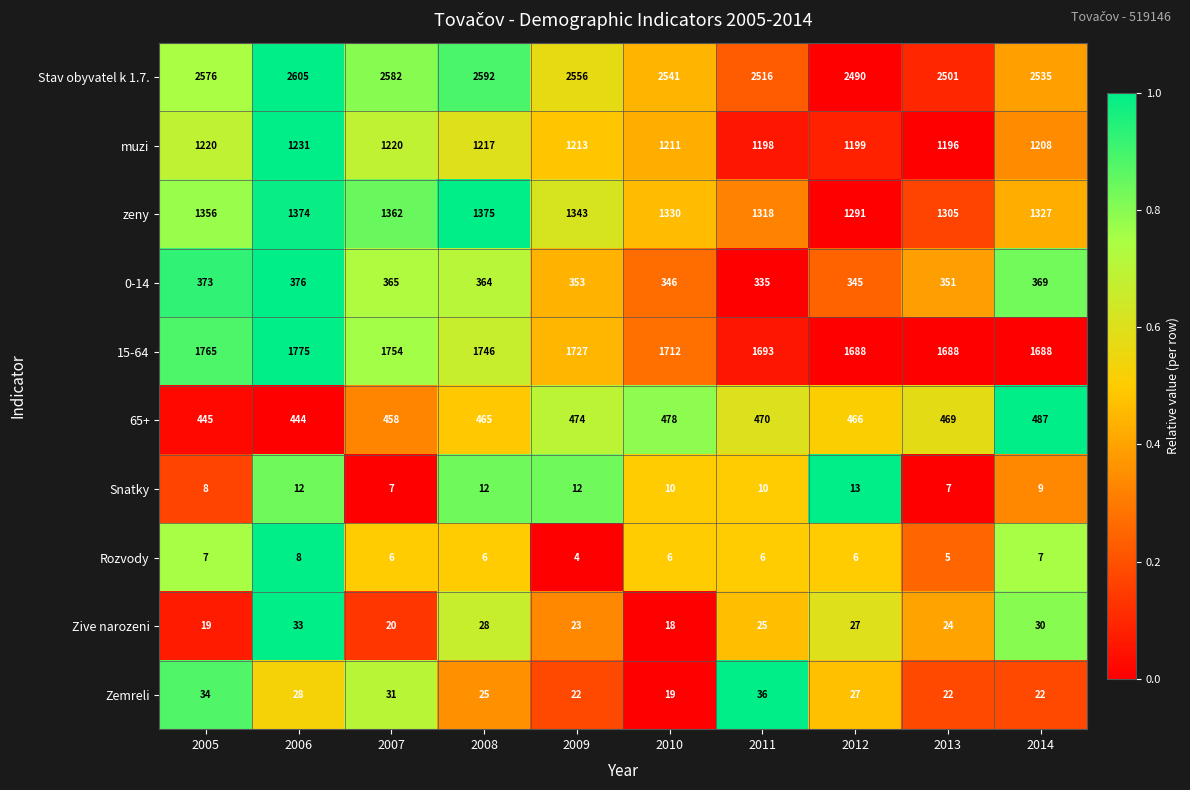

What is the spread (max minus min) of values at 2013?

2496